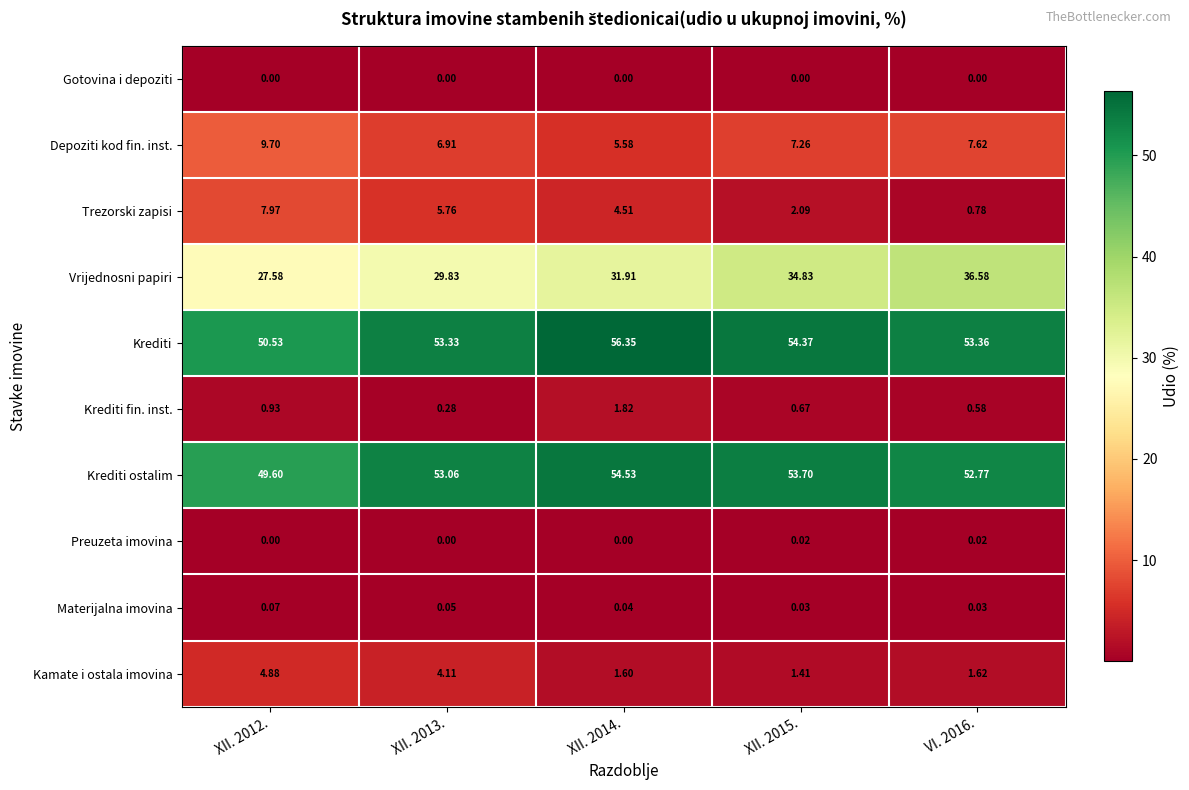

List the series in order of their peak value, lowest first.

Gotovina i depoziti, Preuzeta imovina, Materijalna imovina, Krediti fin. inst., Kamate i ostala imovina, Trezorski zapisi, Depoziti kod fin. inst., Vrijednosni papiri, Krediti ostalim, Krediti